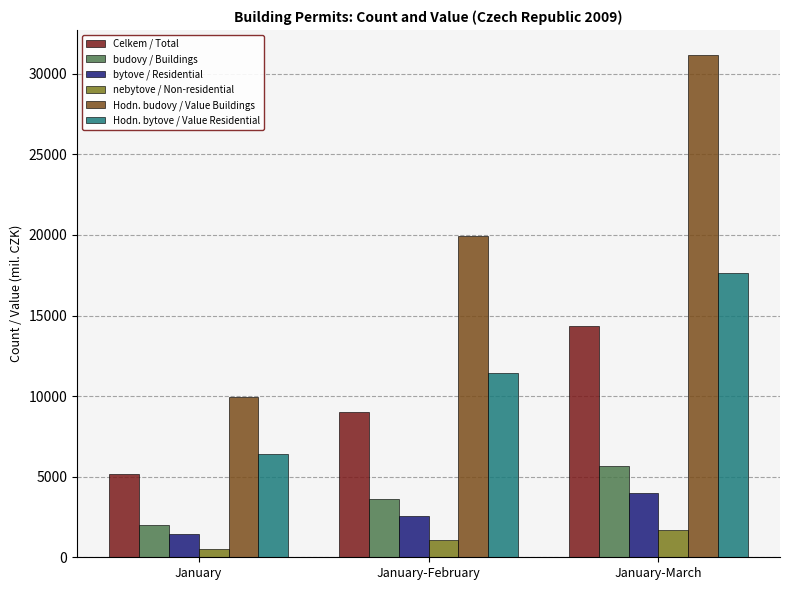

What is the label of the 3rd bar from the left?

January-March